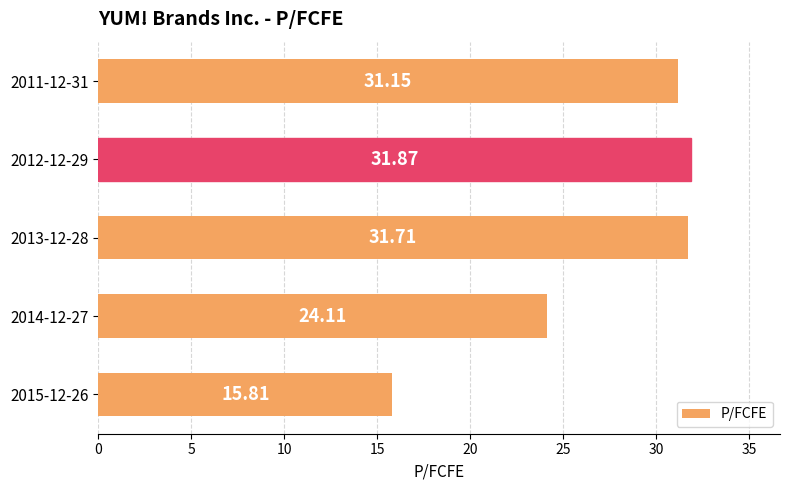

What is the sum of all values?

134.7